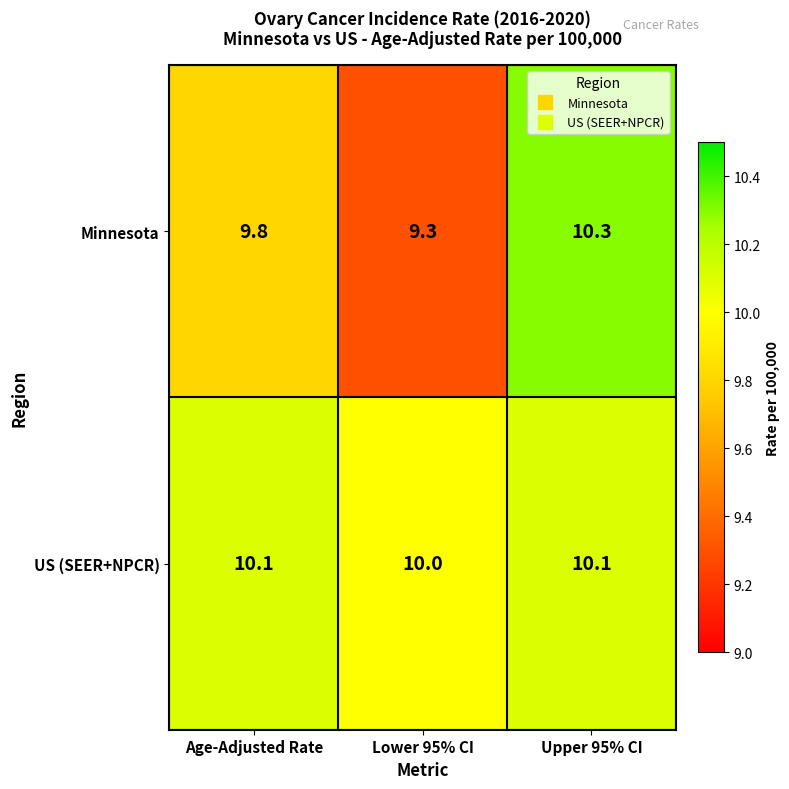

Count the number of categories in the chart.

3